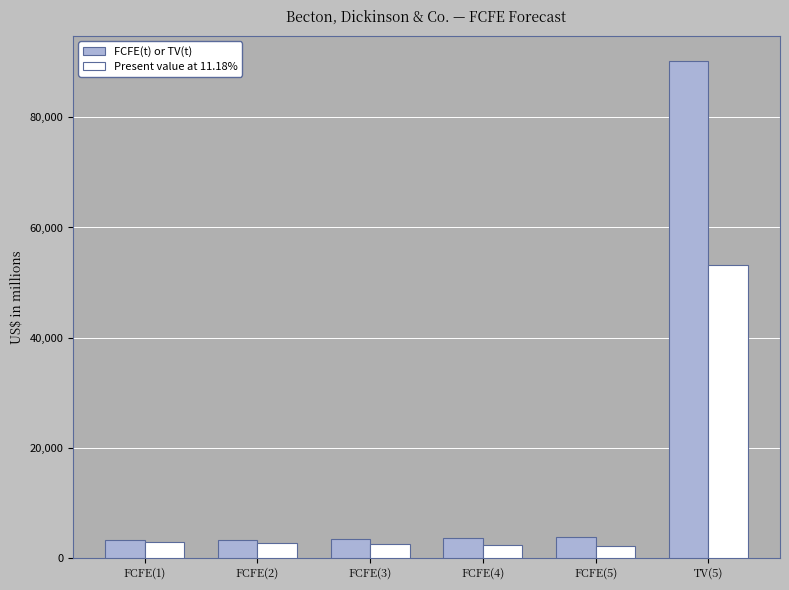

Is it true that Present value at 11.18% equals 2898 at FCFE(1)?

True